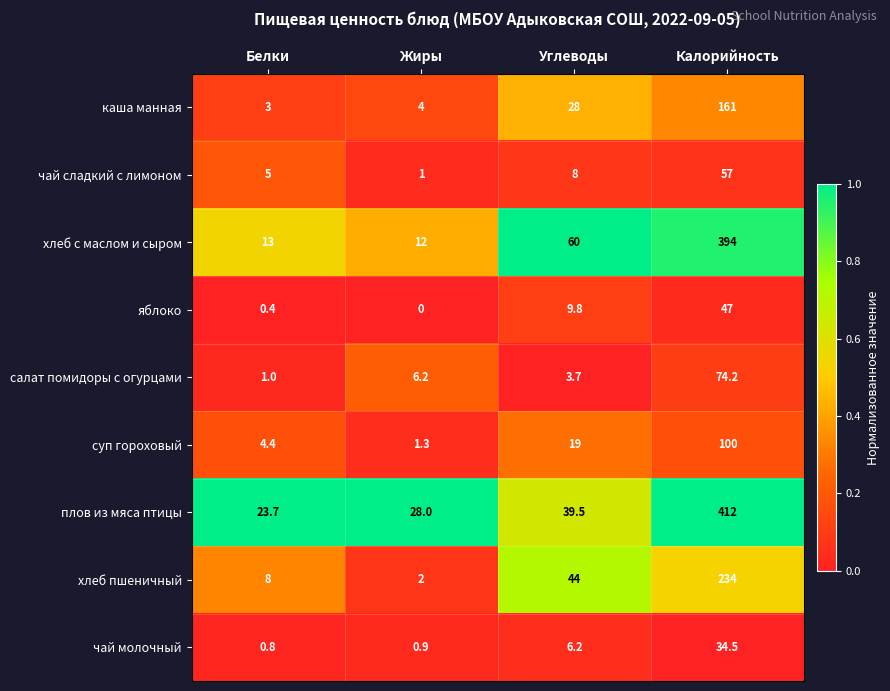

Which category has the lowest value across all series?

Жиры